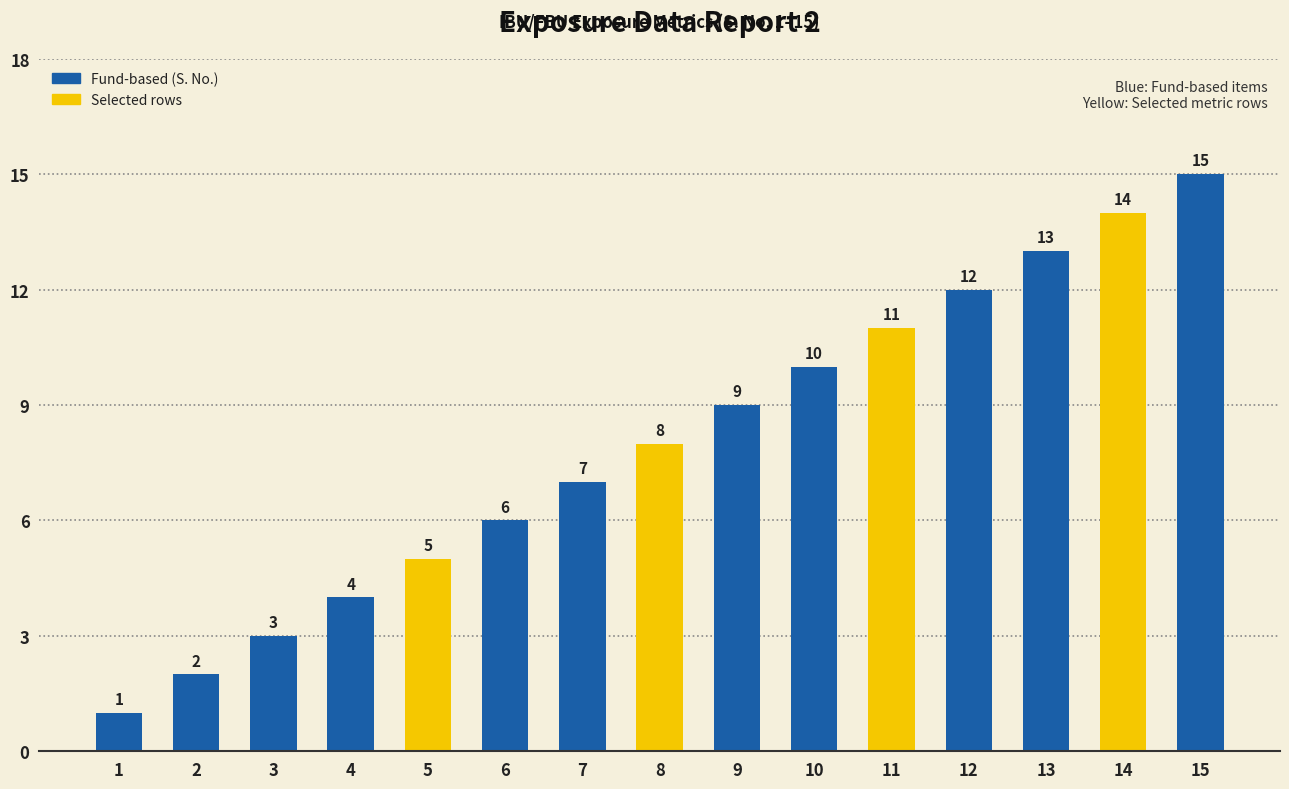

What is the maximum value shown in the chart?

15